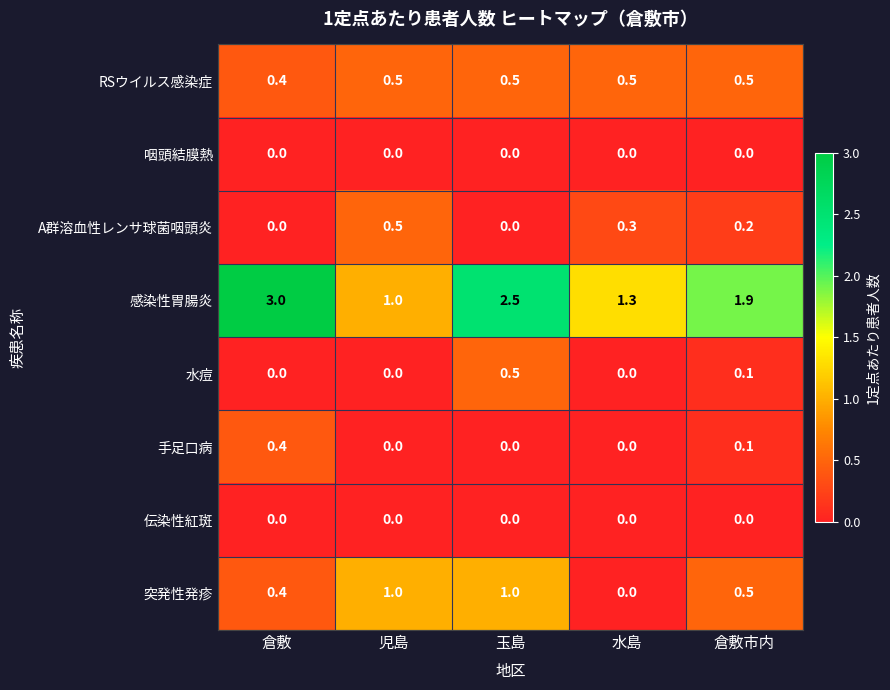

At which category does the chart reach its peak across all series?

倉敷